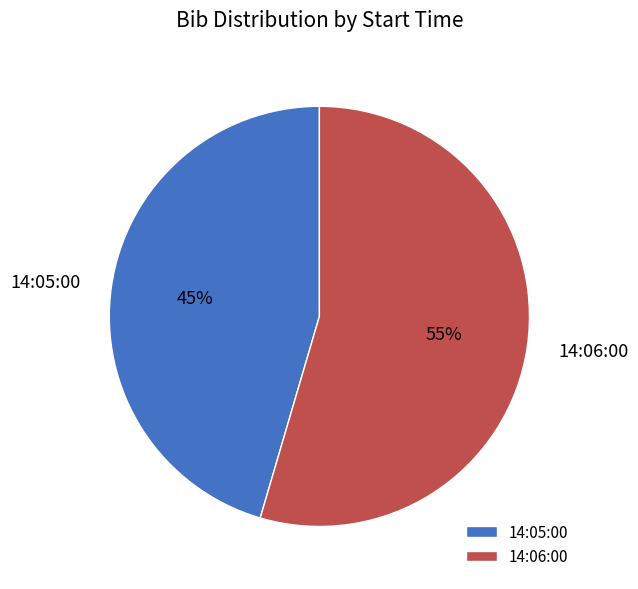

Rank the categories by value from highest to lowest.

14:06:00, 14:05:00